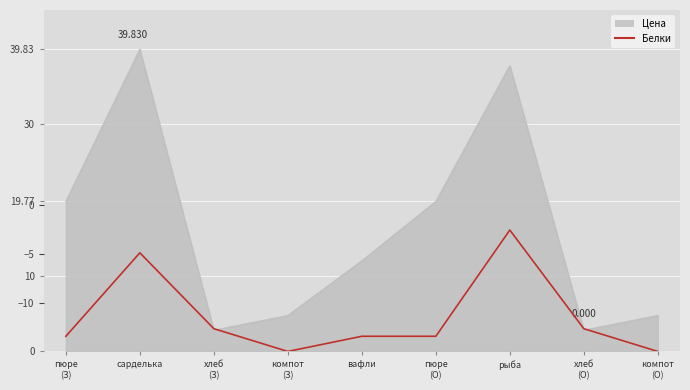

What is the label of the 7th point from the right?

хлеб
(З)